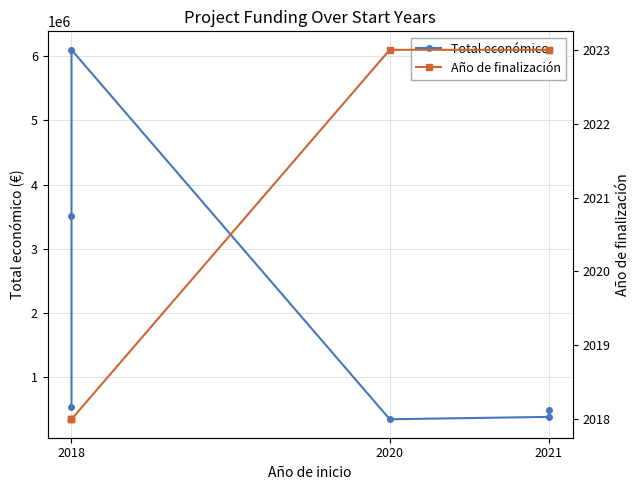

What is the sum of all Año de finalización values?

12123